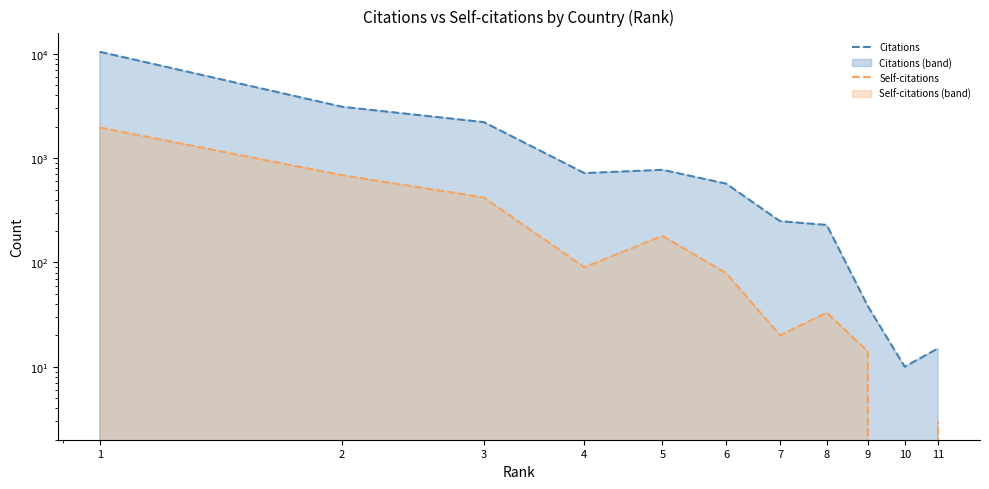

At which label is Citations closest to 5251?

2